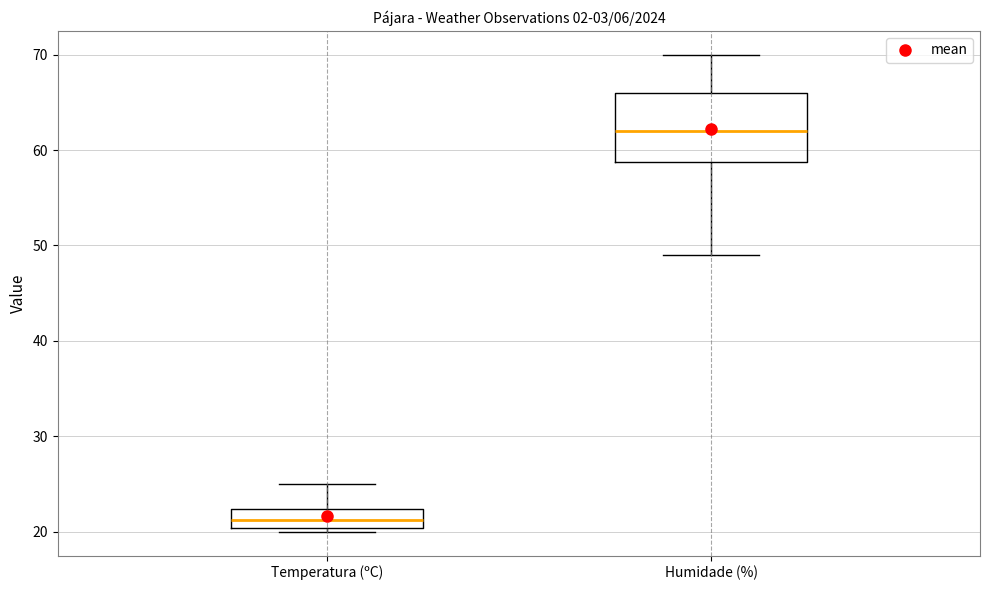

Which box is the tallest, from its lower edge to its upper edge?

Humidade (%)